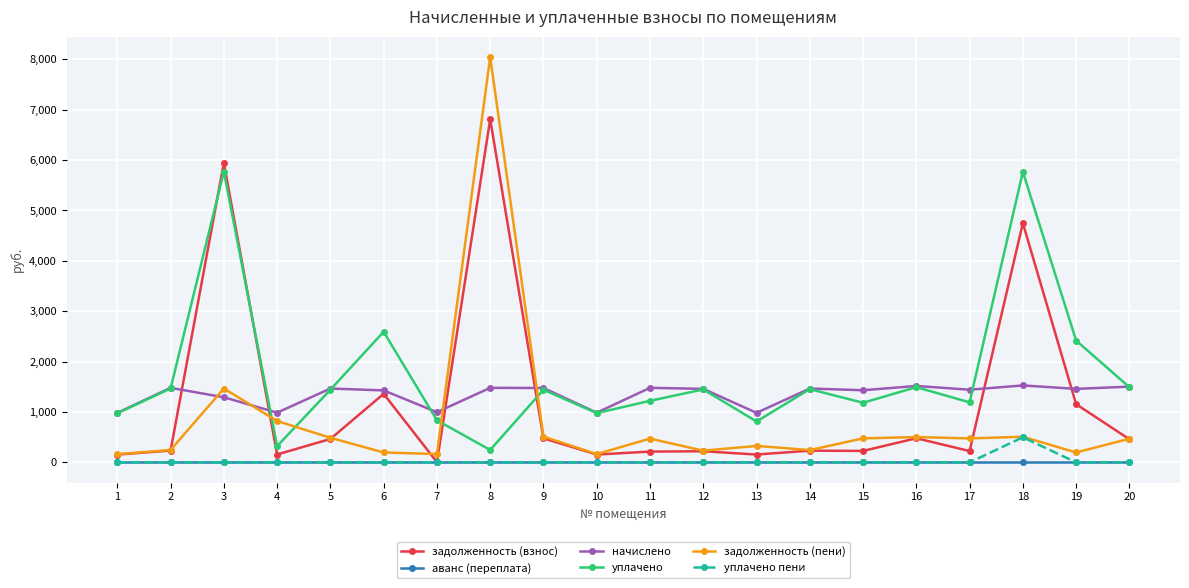

Is the value of задолженность (взнос) at 10 greater than the value of начислено at 19?

No